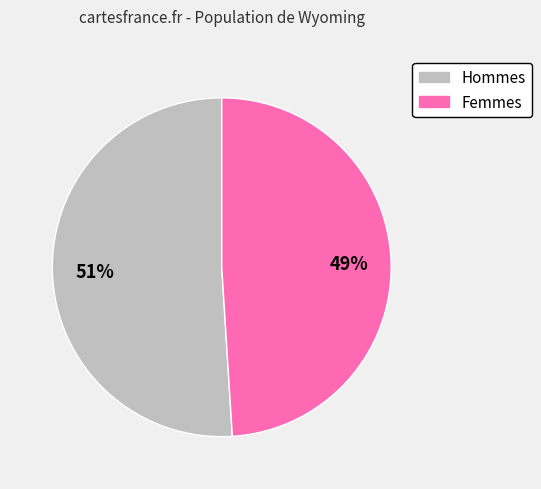

The Hommes slice represents 51% of the pie. True or false?

True